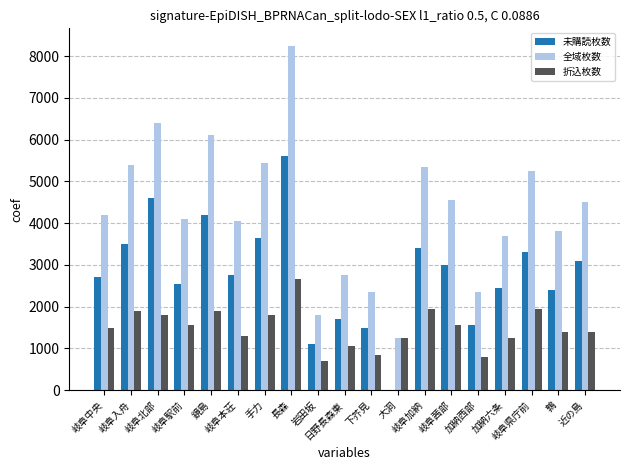

The 未購読枚数 series shows 2450 at 加納六条. True or false?

True